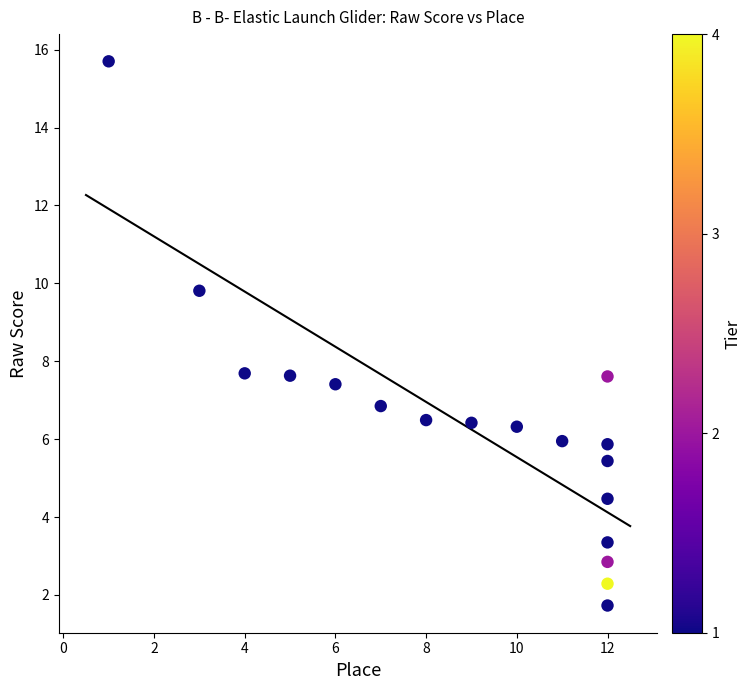

What is the range of X values (max minus min)?

11.0